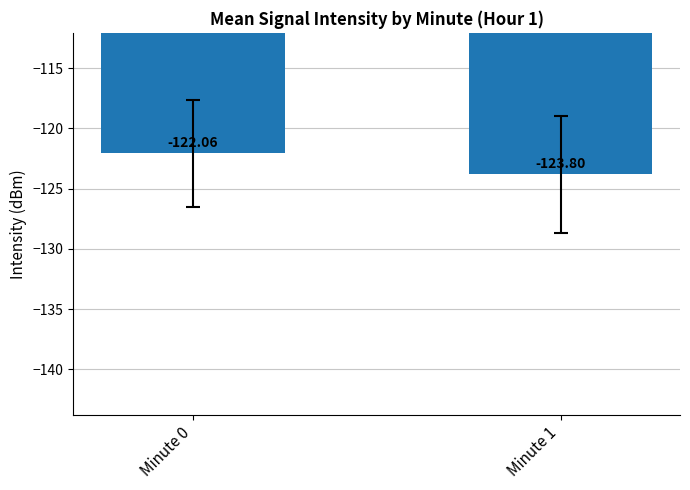

What is the maximum value shown in the chart?

-122.1